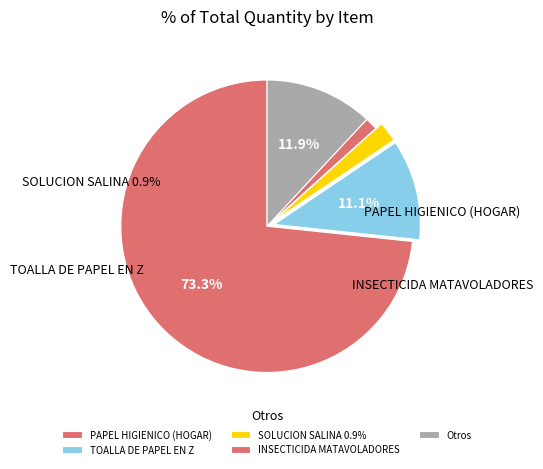

Does PAPEL HIGIENICO (HOGAR) account for over 50% of the chart?

Yes